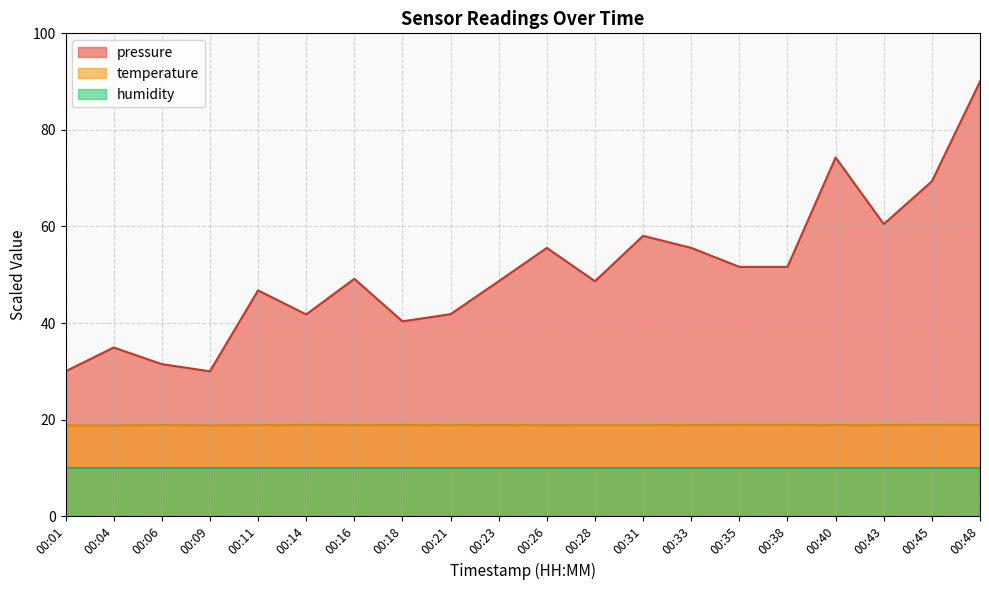

Is it true that temperature equals 18.9 at 00:45?

True